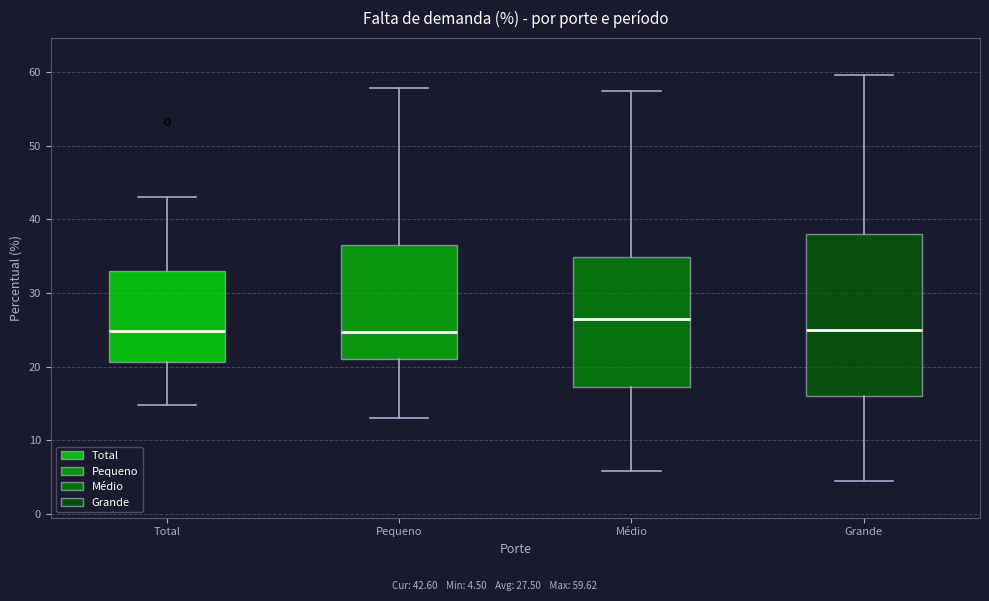

Which box is the tallest, from its lower edge to its upper edge?

Grande